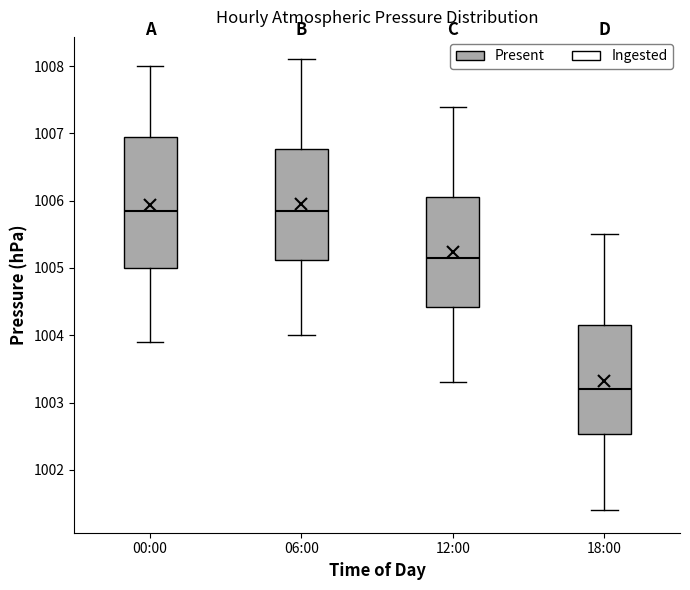

Where does the median line of the box for 12:00 sit on the y-axis? The values are not printed on the chart, so give them approximately, as read against the axis.

1005.2